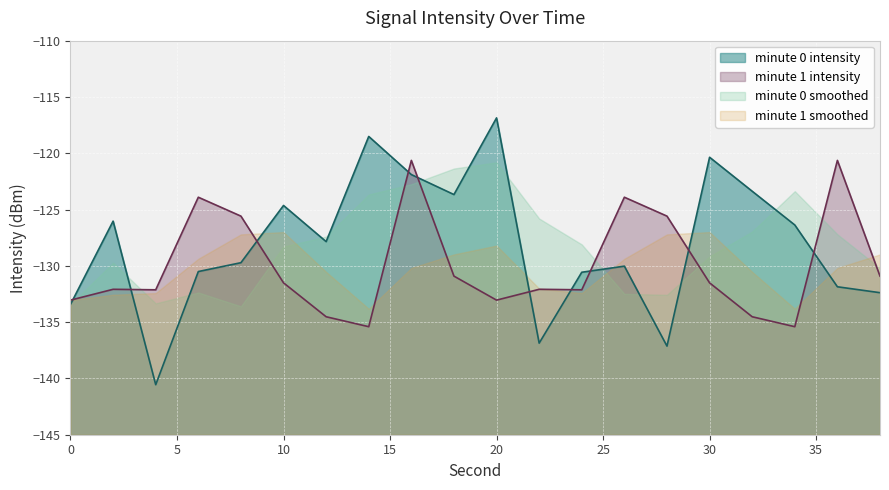

List the labels in order of value, smallest first.

4, 28, 22, 0, 38, 36, 24, 6, 26, 8, 12, 34, 2, 10, 18, 32, 16, 30, 14, 20